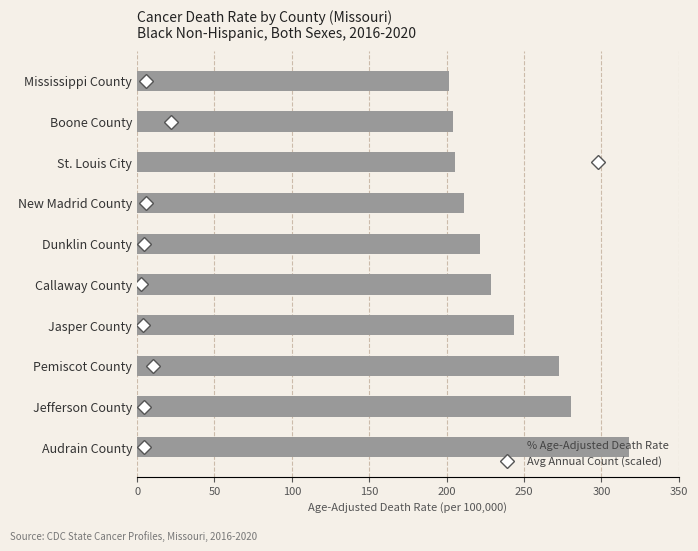

What is the difference between the second highest and second lowest values?

76.0